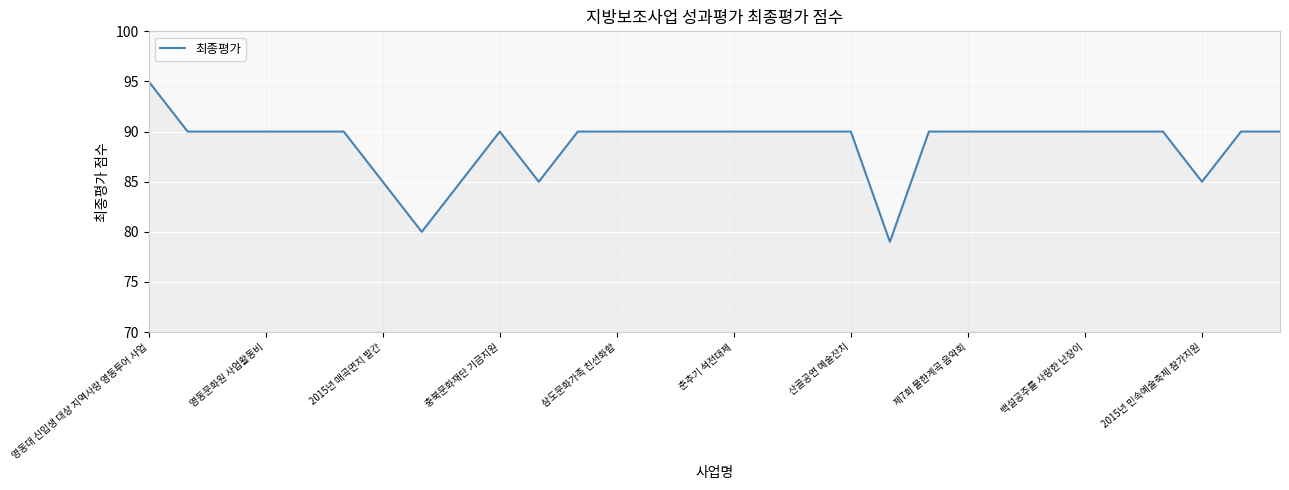

What is the minimum value shown in the chart?

79